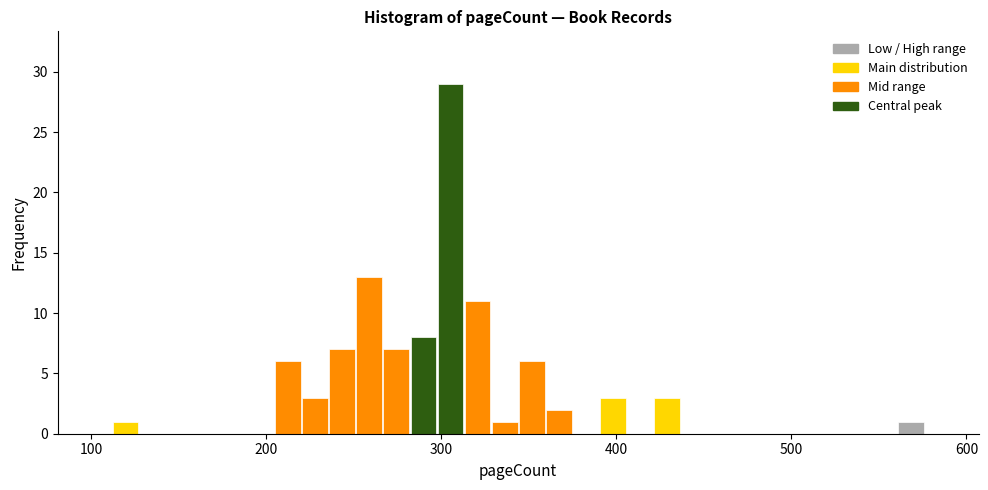

Read against the x-axis, roughly where is the centre of the tallest bar?

310